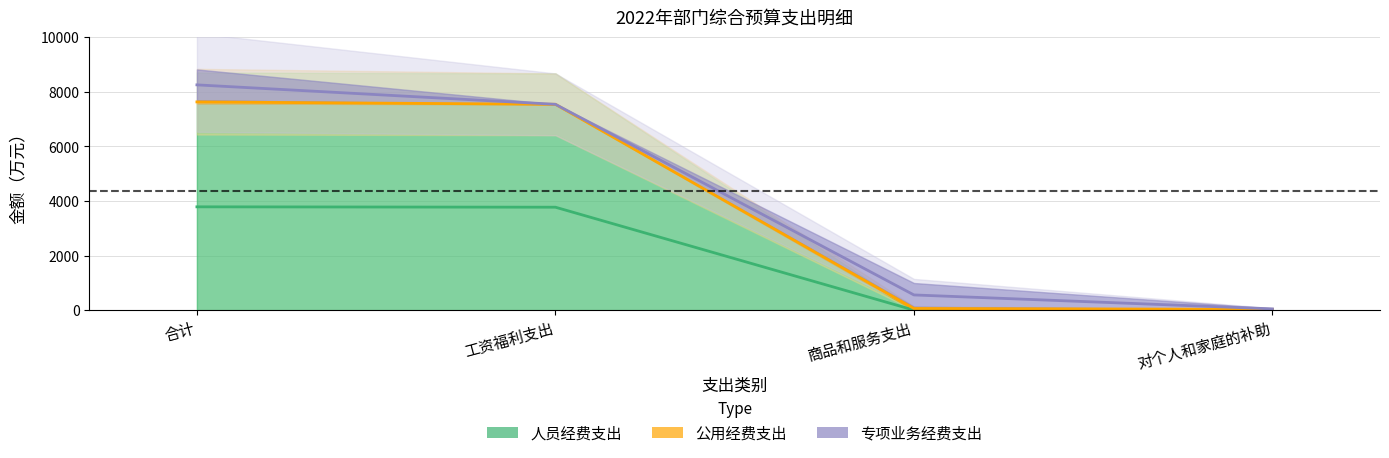

Where does the 专项业务经费支出 series first go above 875?

合计